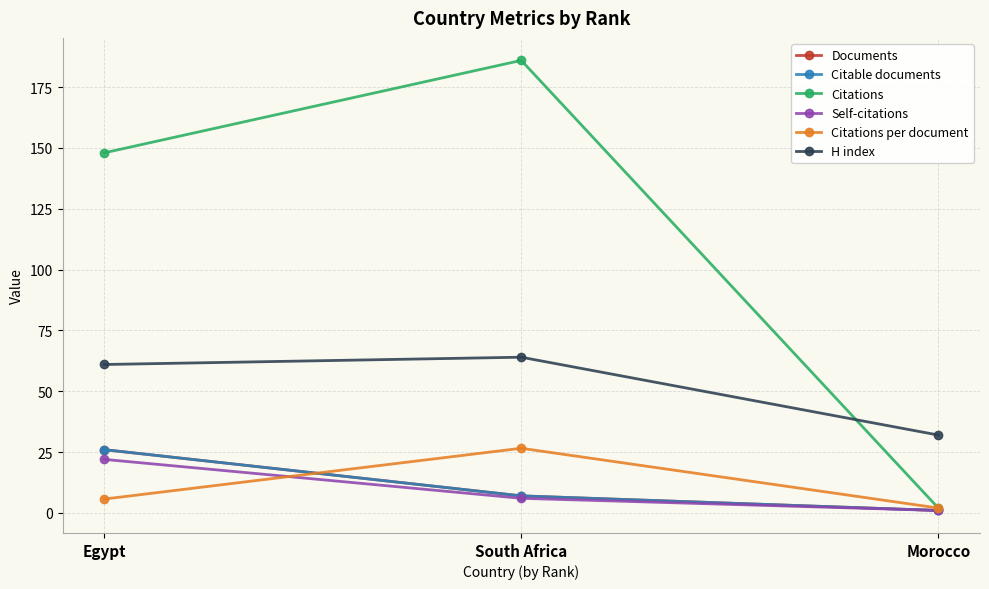

How many Citable documents values are between 1 and 26?

3